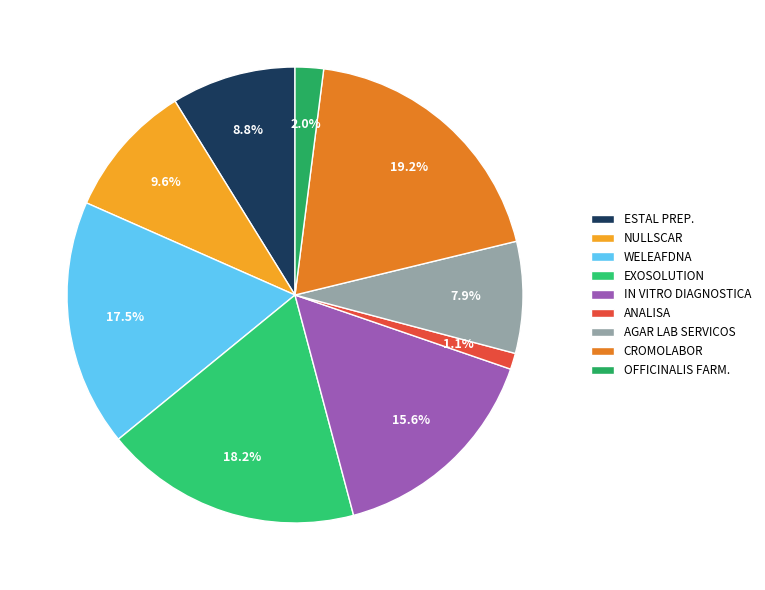

To the nearest percent, what portion does AGAR LAB SERVICOS represent?

8%